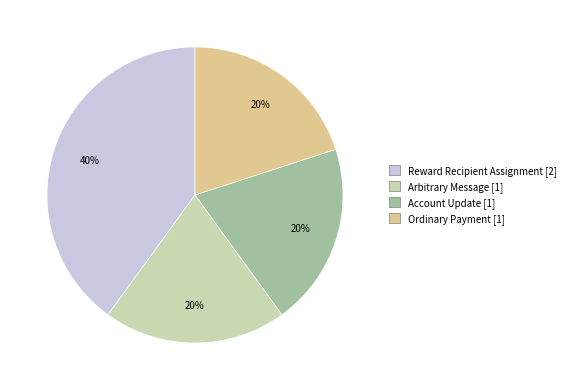

Approximately how many times larger is the value at Arbitrary Message compared to Ordinary Payment?

1.0